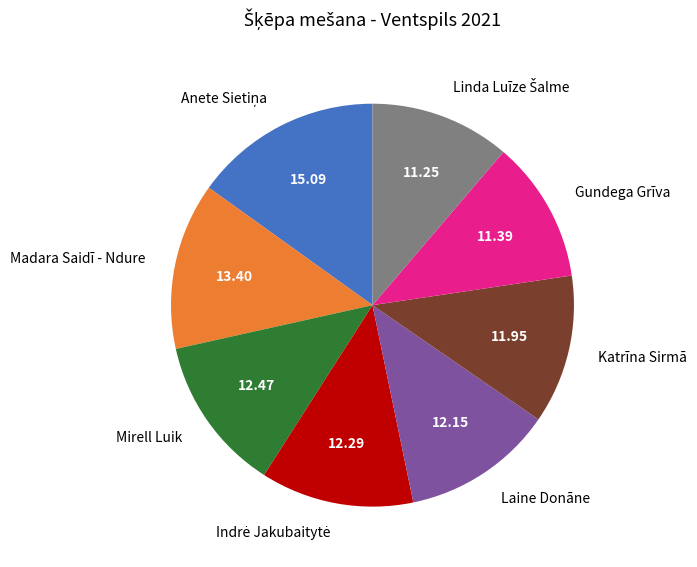

Is there a majority slice in this chart?

No